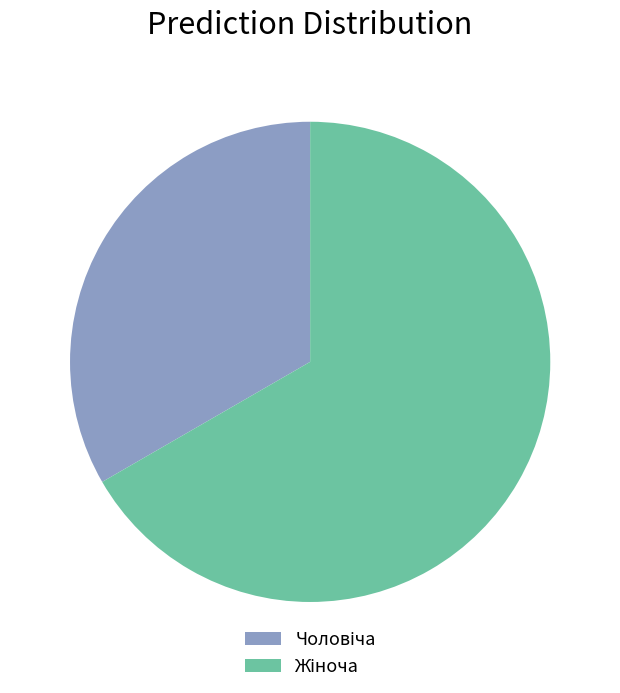

How many segments does this pie chart have?

2